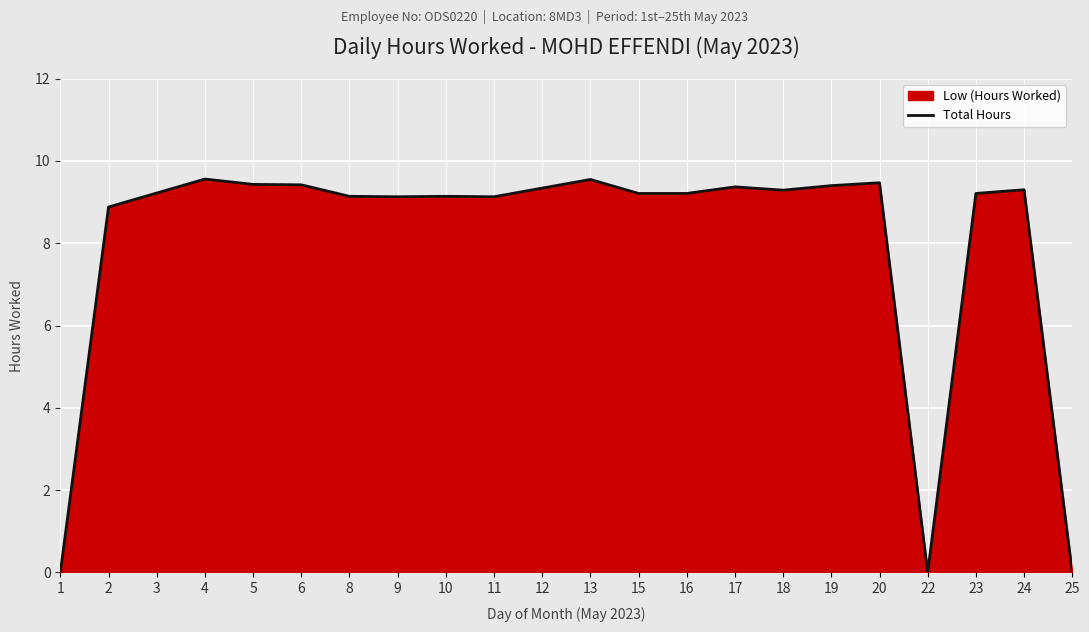

At which label does the data first exceed 9?

3